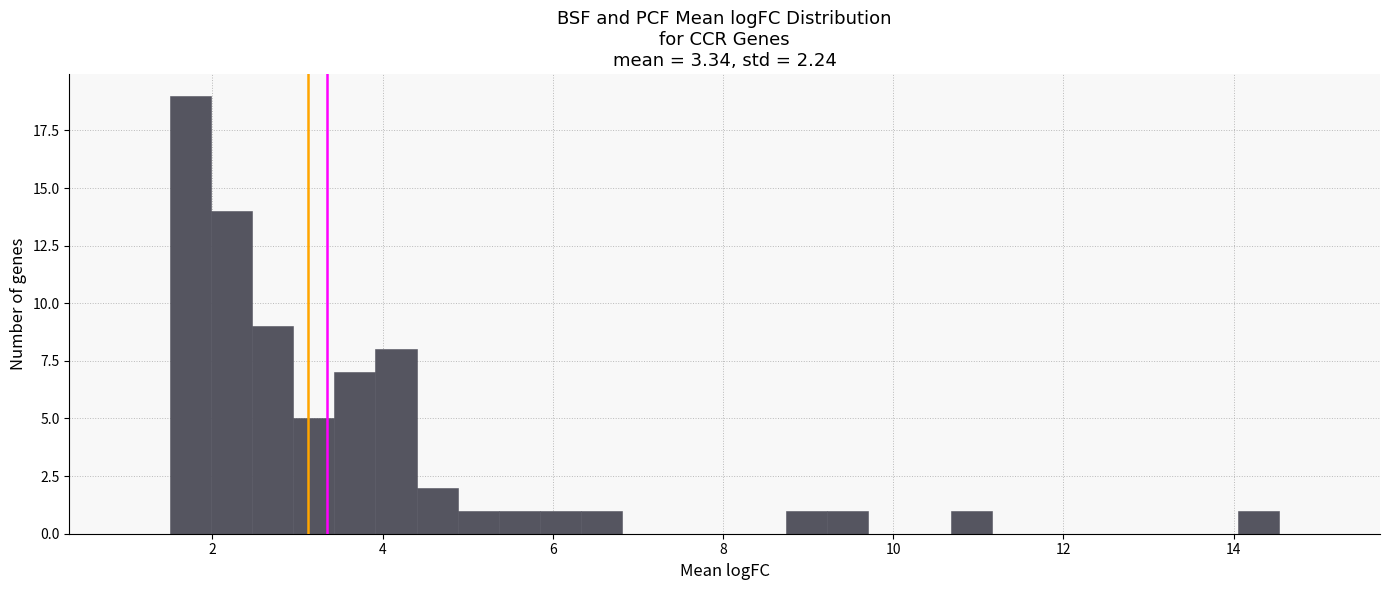

Around what value on the x-axis is the tallest bar? Give the approximate position of its centre, as read against the axis.

1.8